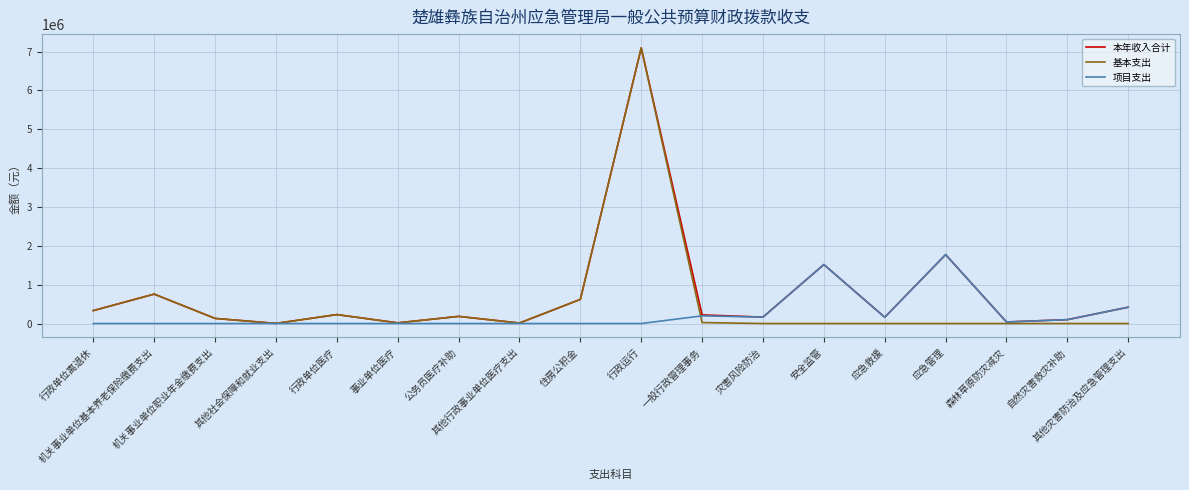

List the series in order of their overall mean, lowest first.

项目支出, 基本支出, 本年收入合计